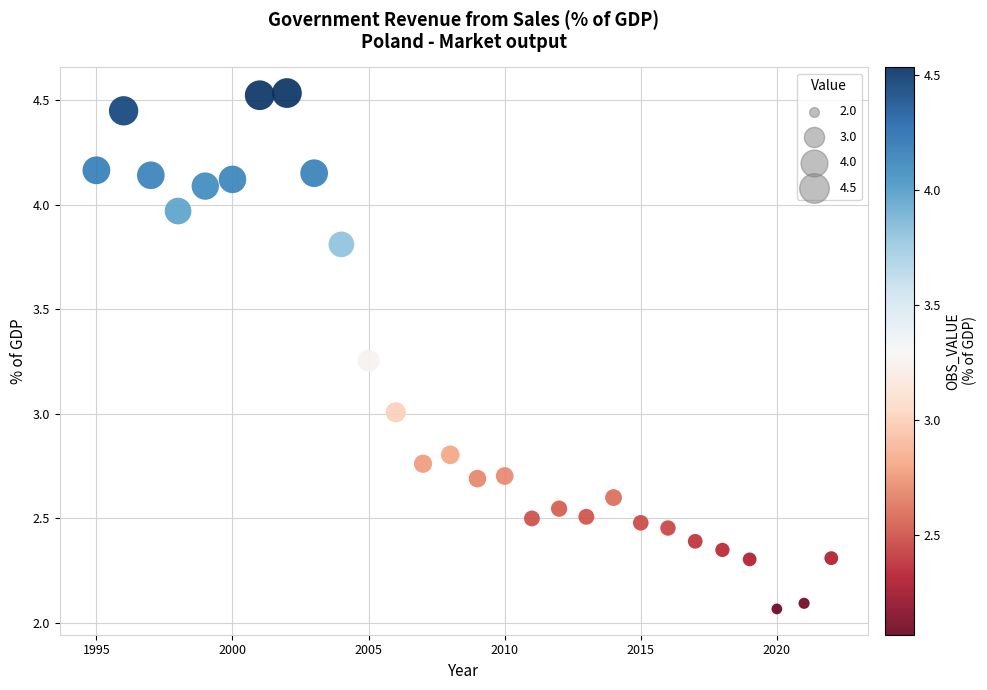

What is the range of X values (max minus min)?

27.0